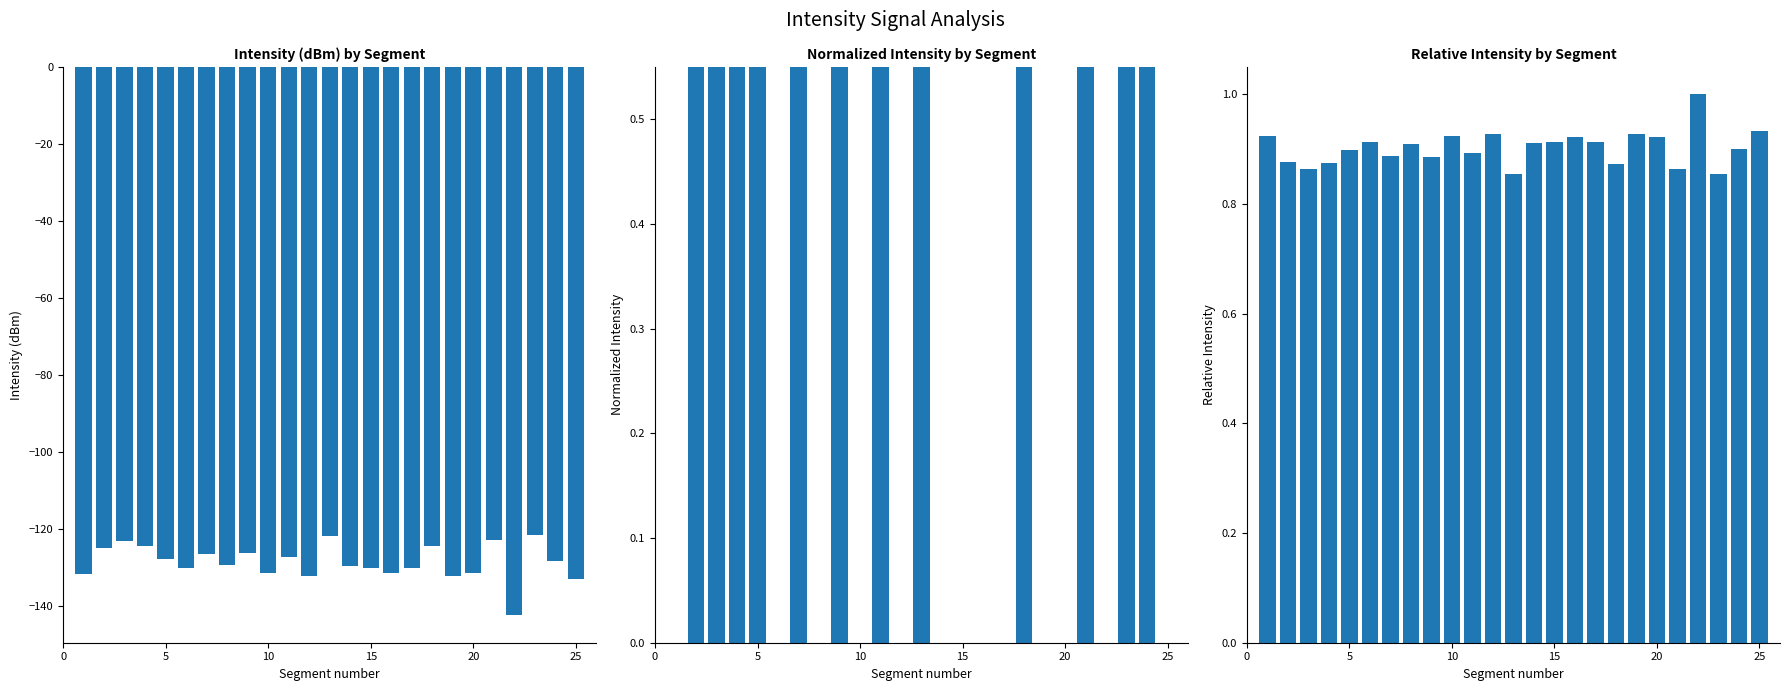

Which series has the widest spread of values?

intensity(dBm)